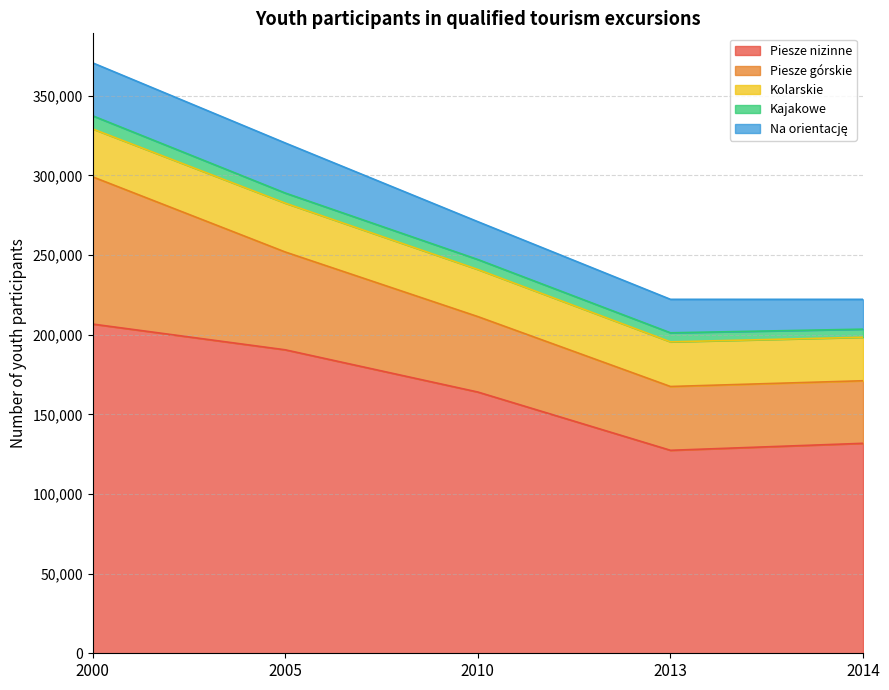

True or false: Na orientację and Kajakowe intersect in this chart.

False